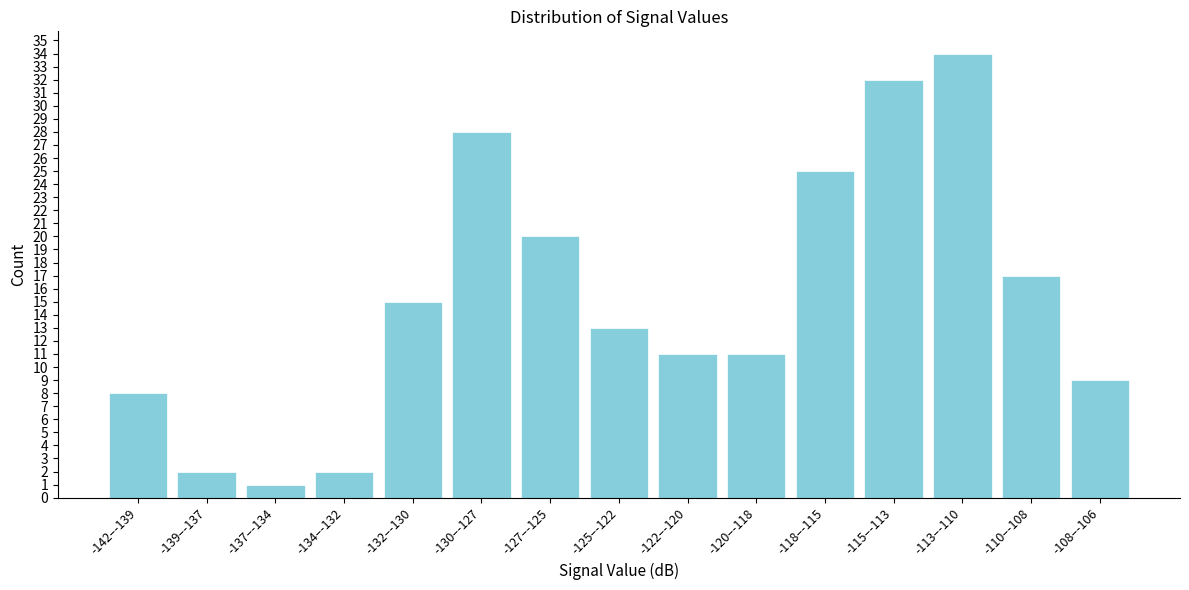

Reading left to right, transcribe all the data shown in this chart.

8	2	1	2	15	28	20	13	11	11	25	32	34	17	9